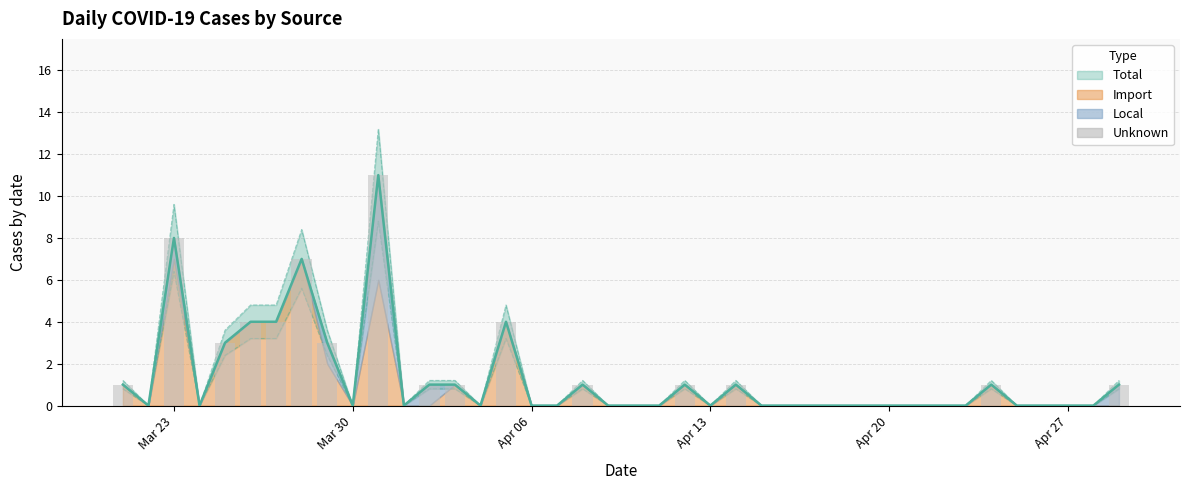

What is the total value across all series at 2020-03-31?

22